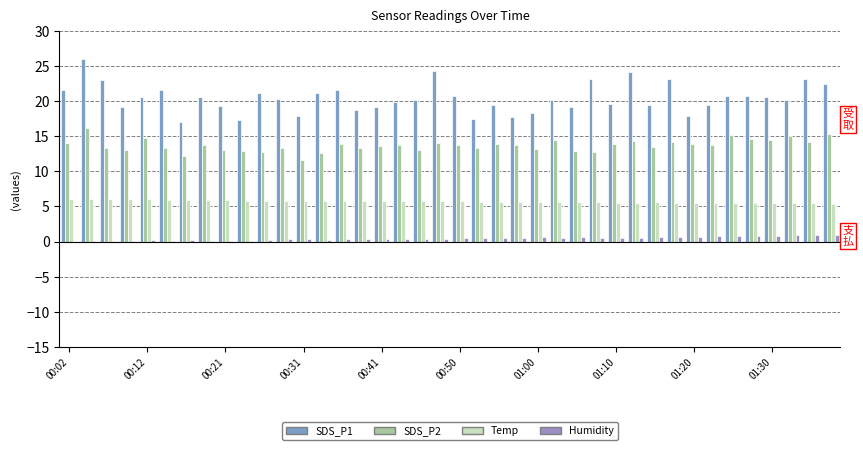

What is the value of the SDS_P2 bar at the 36th from the left?

14.6